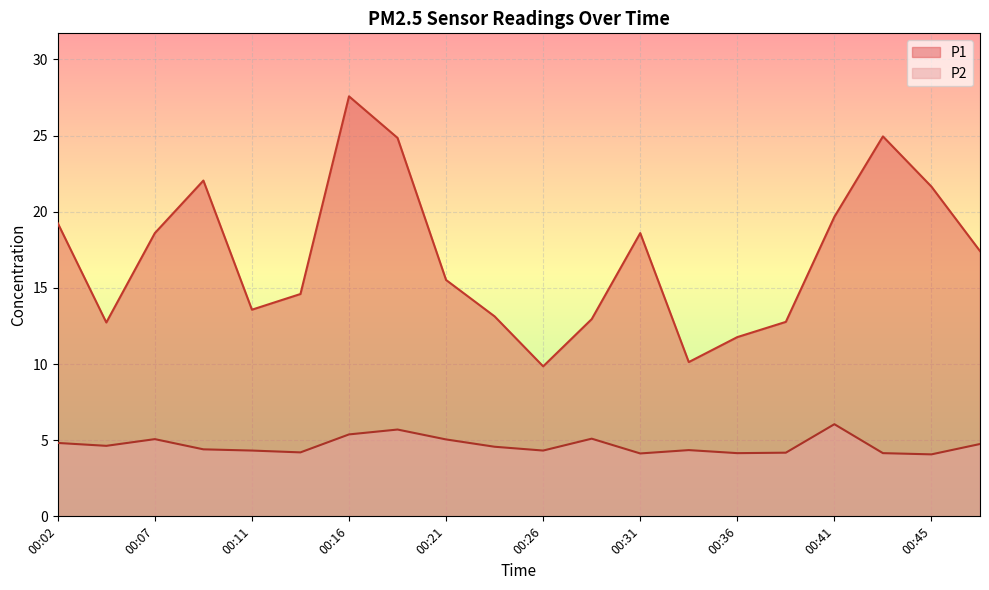

Which has a higher value, 00:31 or 00:09?

00:09